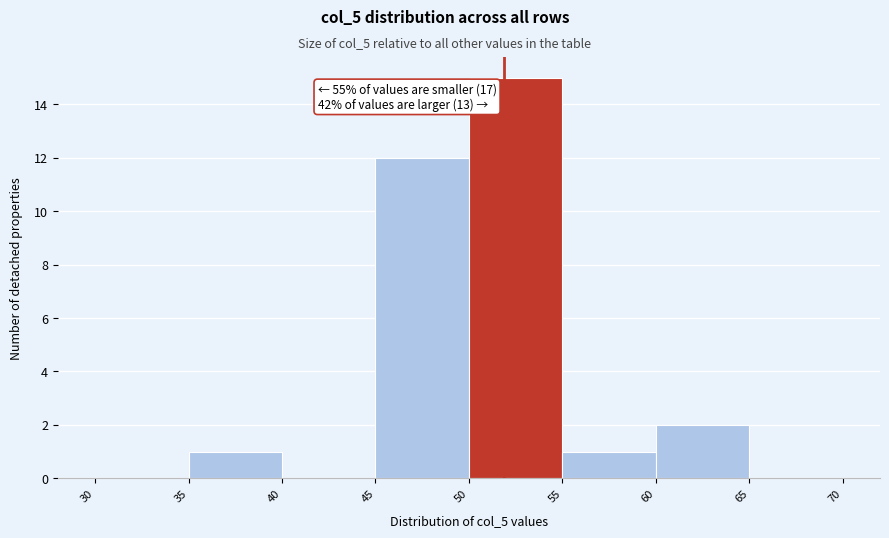

Over which range of the x-axis is the bar tallest?

50 to 55